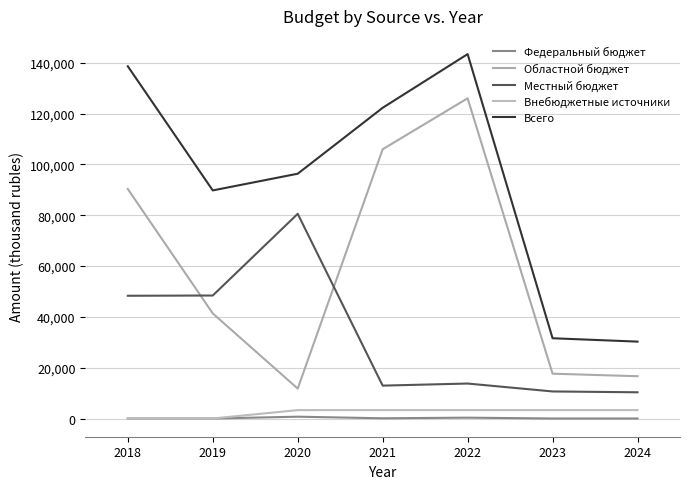

What is the total value across all series at 2022?

286895.1